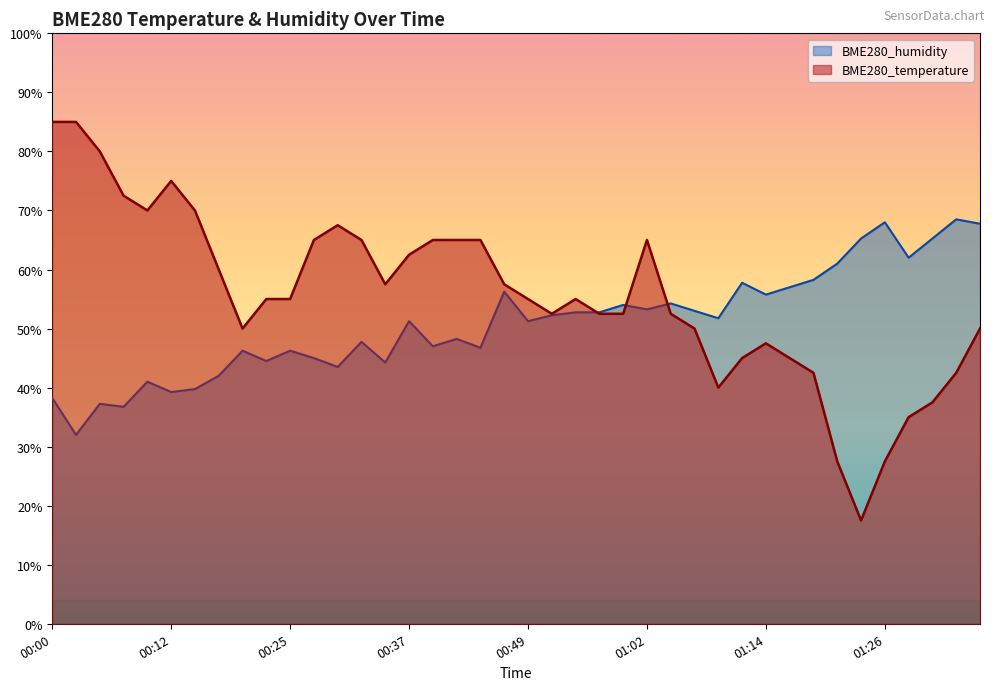

Where is BME280_humidity nearest to the value 50?

00:37